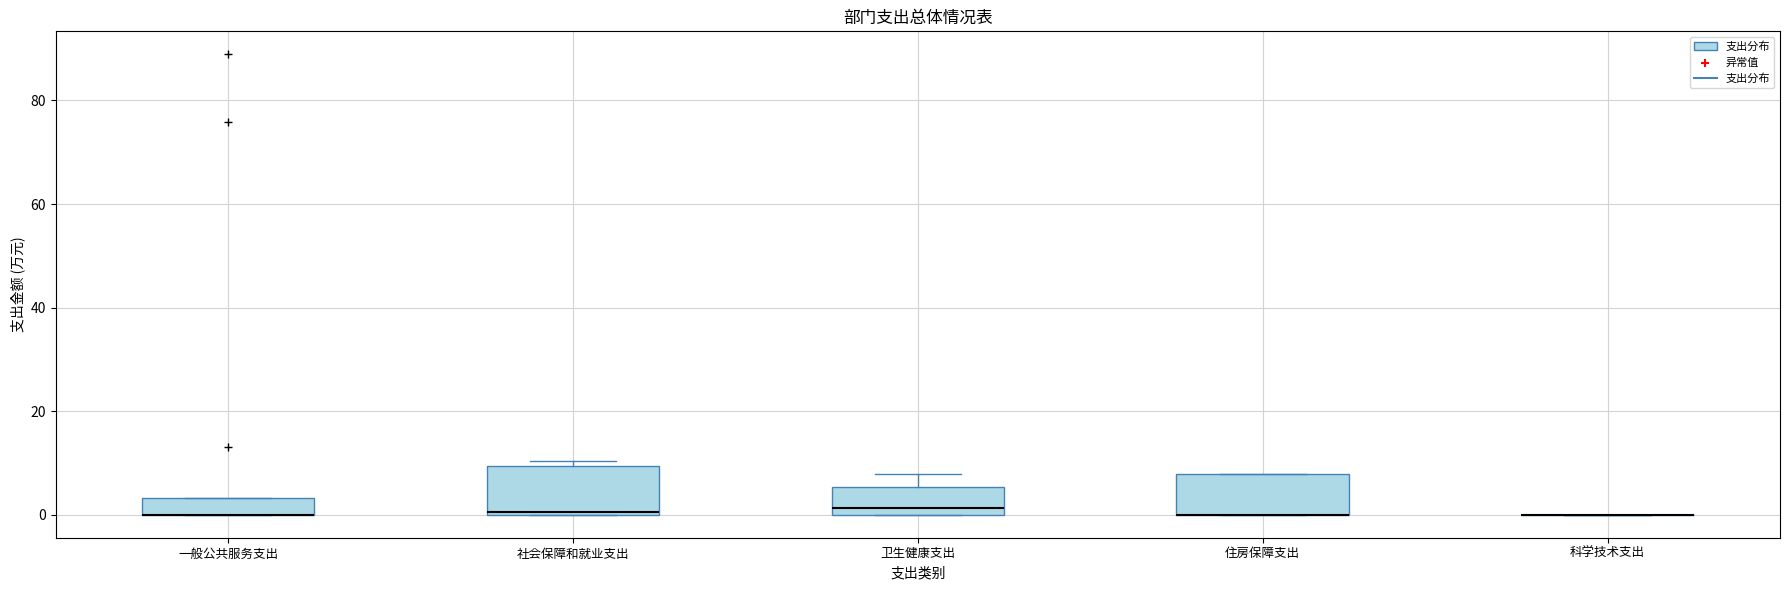

Reading left to right, transcribe this box plot: for each box, give where its median line is, the range the box spans, and where its two whiskers end, as read against the y-axis. The values are not printed on the chart, so give them approximately, as read against the axis.

一般公共服务支出: median 0 (drawn on the box's lower edge), box 0 to 4, whiskers 0 to 4
社会保障和就业支出: median 0, box 0 to 10, whiskers 0 to 10 (just above the box's upper edge)
卫生健康支出: median 2, box 0 to 6, whiskers 0 to 8
住房保障支出: median 0 (drawn on the box's lower edge), box 0 to 8, whiskers 0 to 8
科学技术支出: box collapsed to a line at 0, whiskers 0 to 0